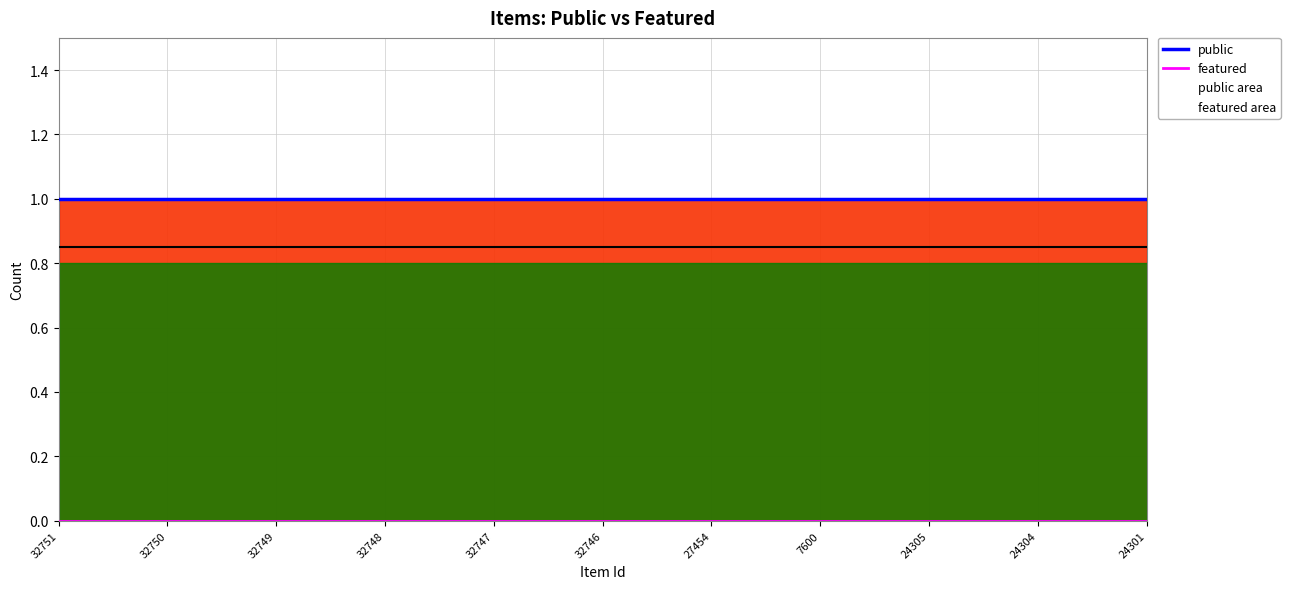

Does the chart display data point markers on the line(s)?

No